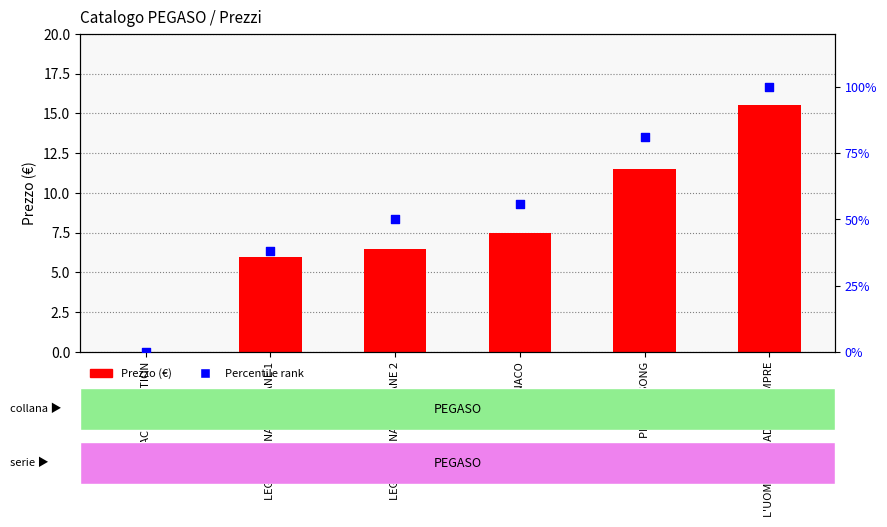

Which series reaches the minimum Y coordinate?

Prezzo (€)